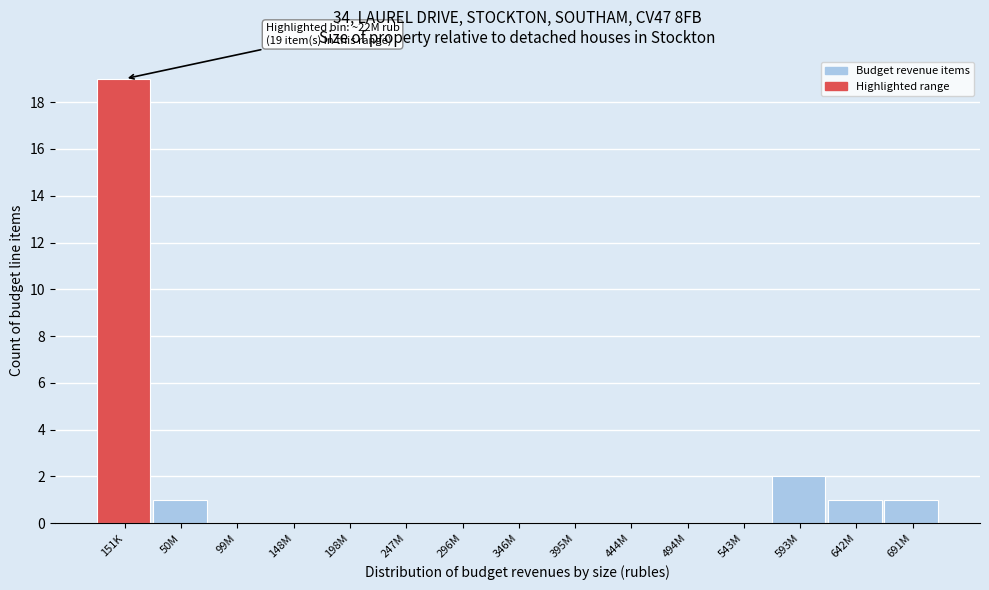

Reading left to right, extract all data points from this chart.

151K=19	50M=1	99M=0	148M=0	198M=0	247M=0	296M=0	346M=0	395M=0	444M=0	494M=0	543M=0	593M=2	642M=1	691M=1